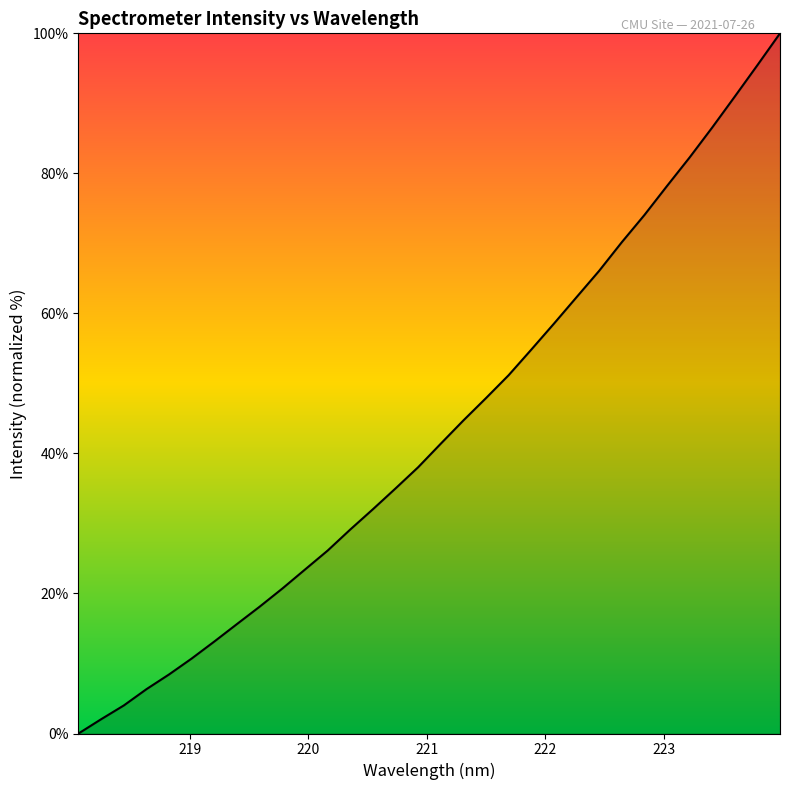

What is the difference between the second highest and second lowest values?

93.4